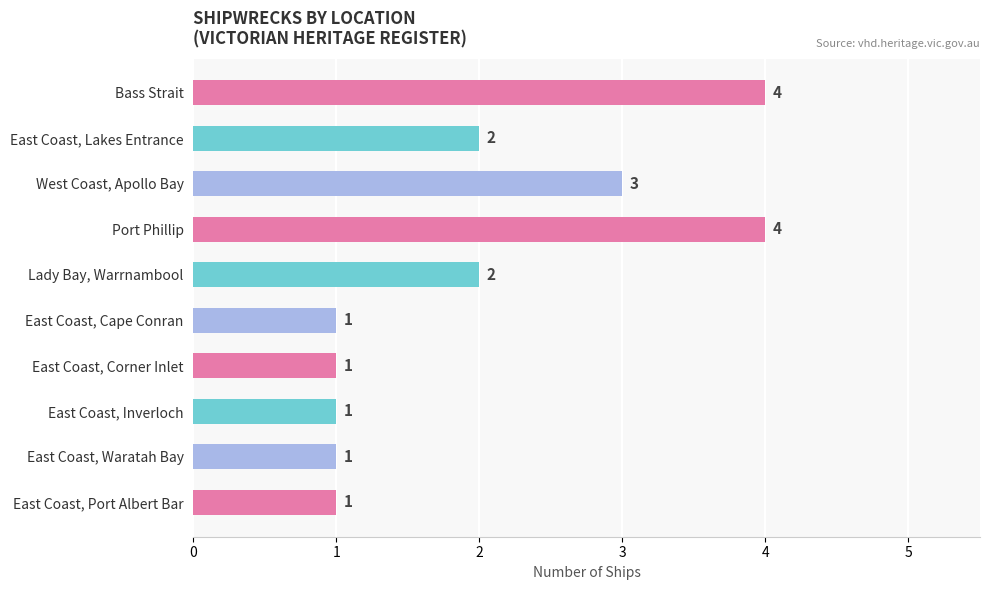

What is the maximum value shown in the chart?

4